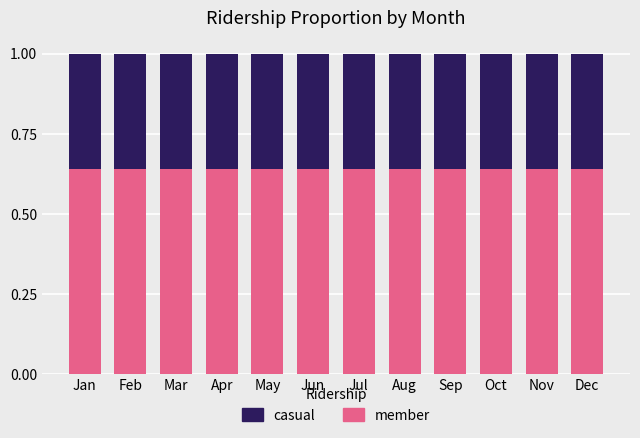

What is the sum of all member values?

7.7